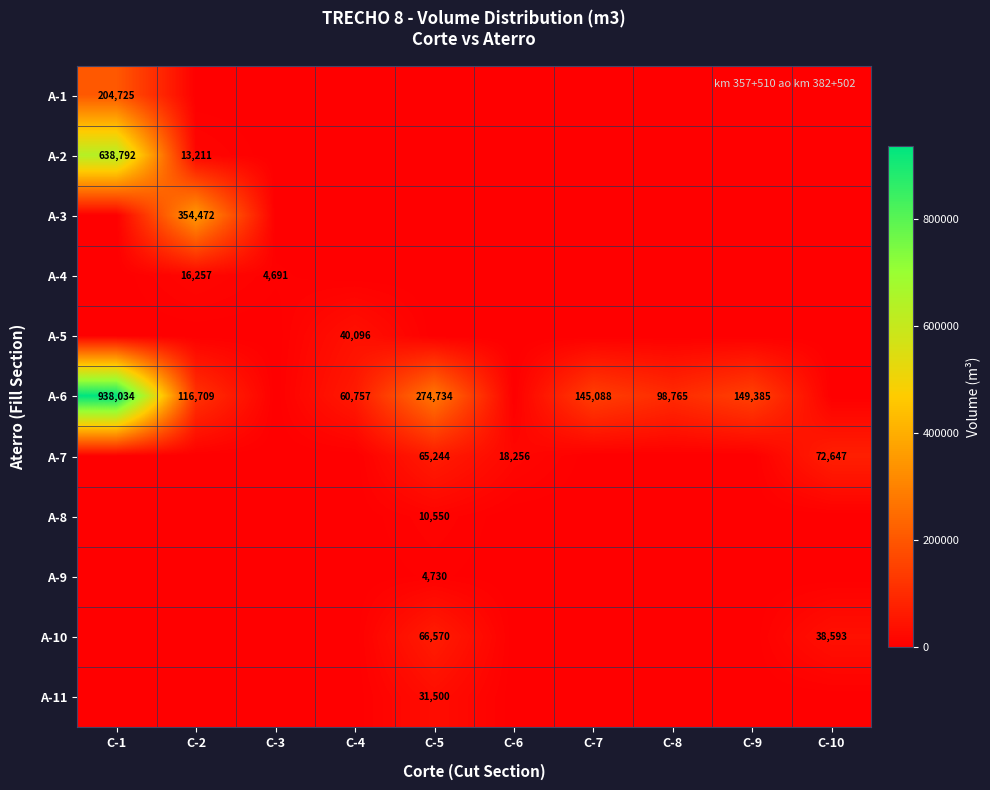

The value of A-4 at C-2 is 16257. True or false?

True